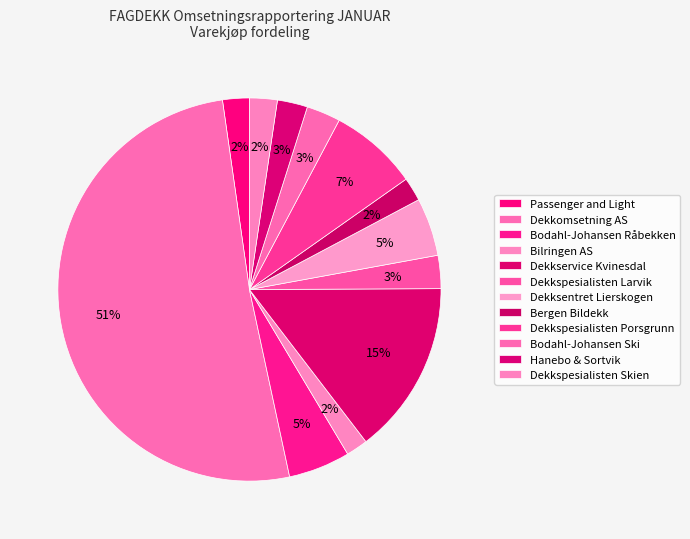

How many segments does this pie chart have?

12